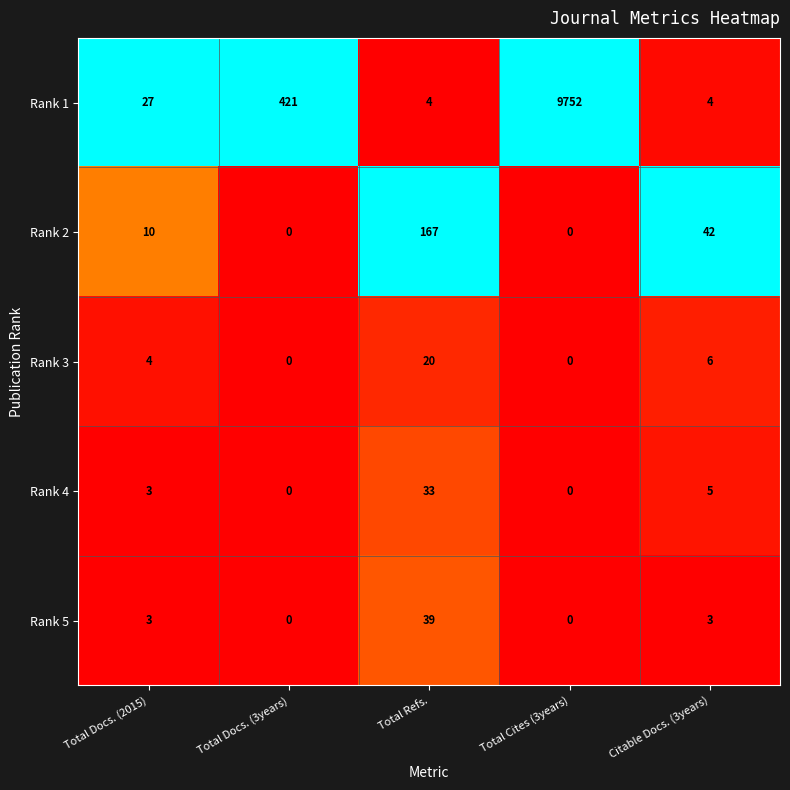

At how many categories does at least one series exceed 0?

5